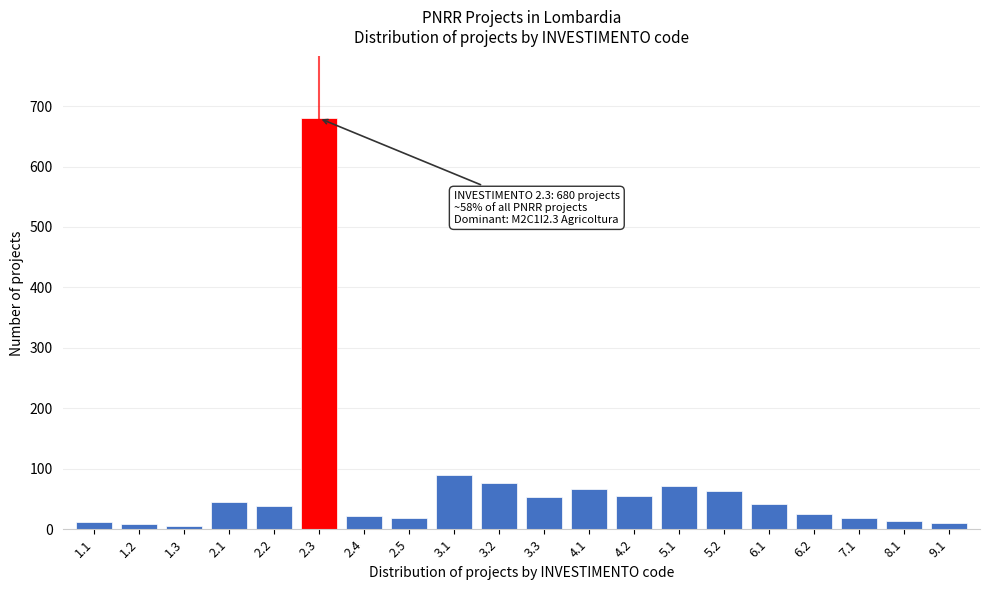

What is the difference between the second highest and second lowest values?

81